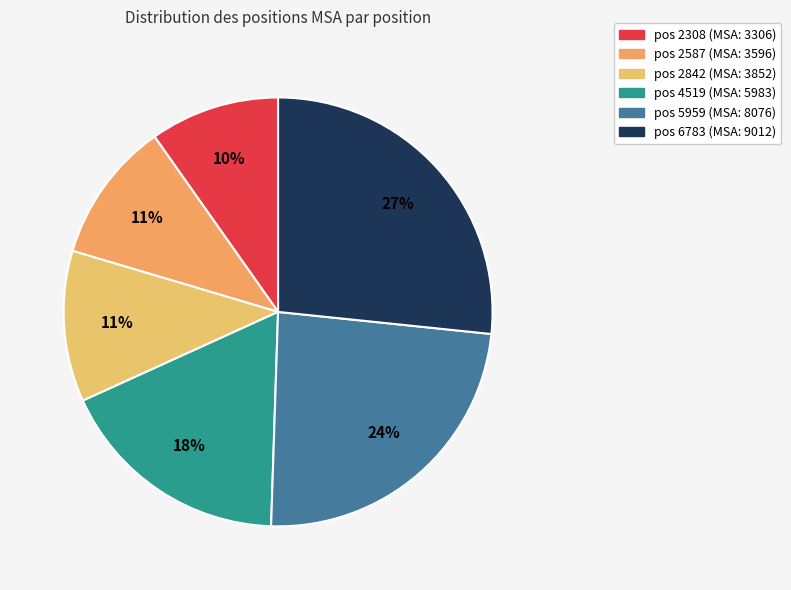

How many slices are in this pie chart?

6